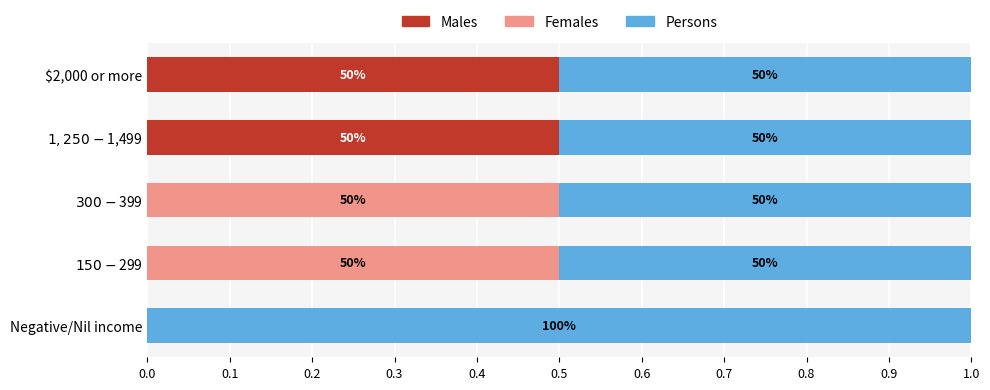

What is the sum of all Females values?

1.0